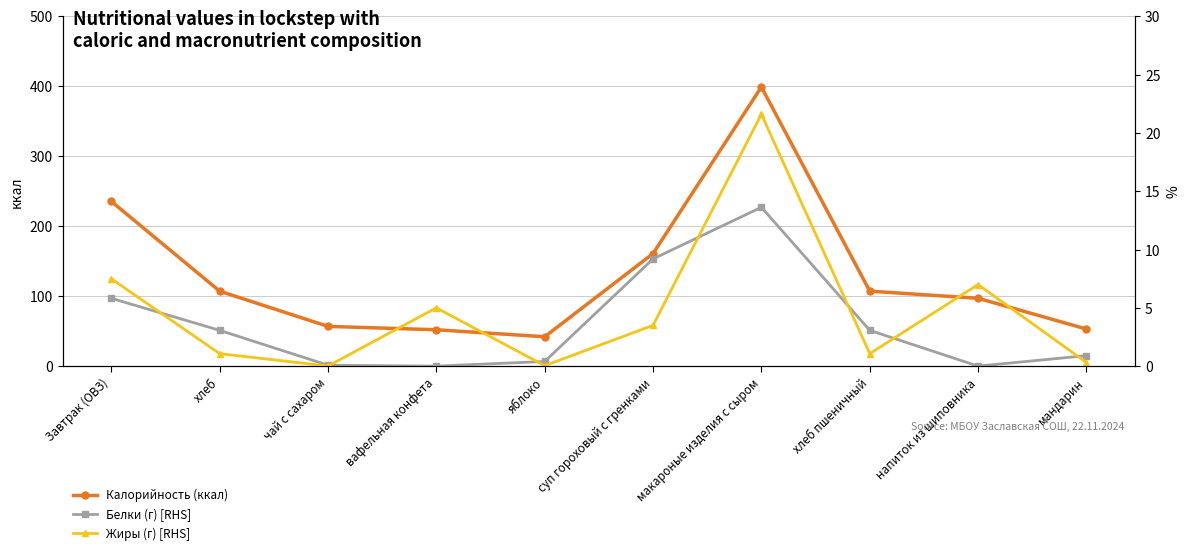

Where is Жиры (г) [RHS] nearest to the value 10?

Завтрак (ОВЗ)